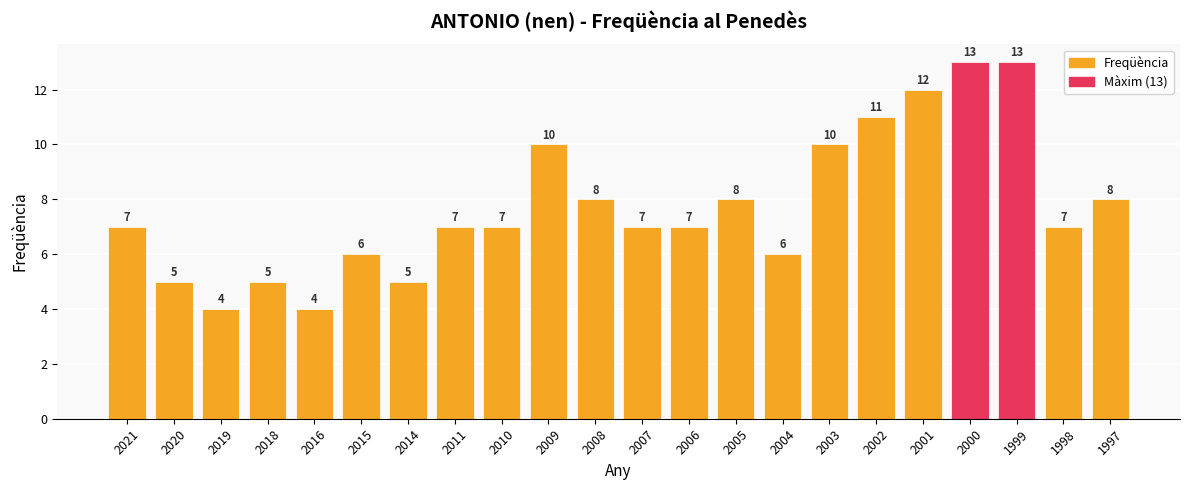

Read the value at 2018.

5